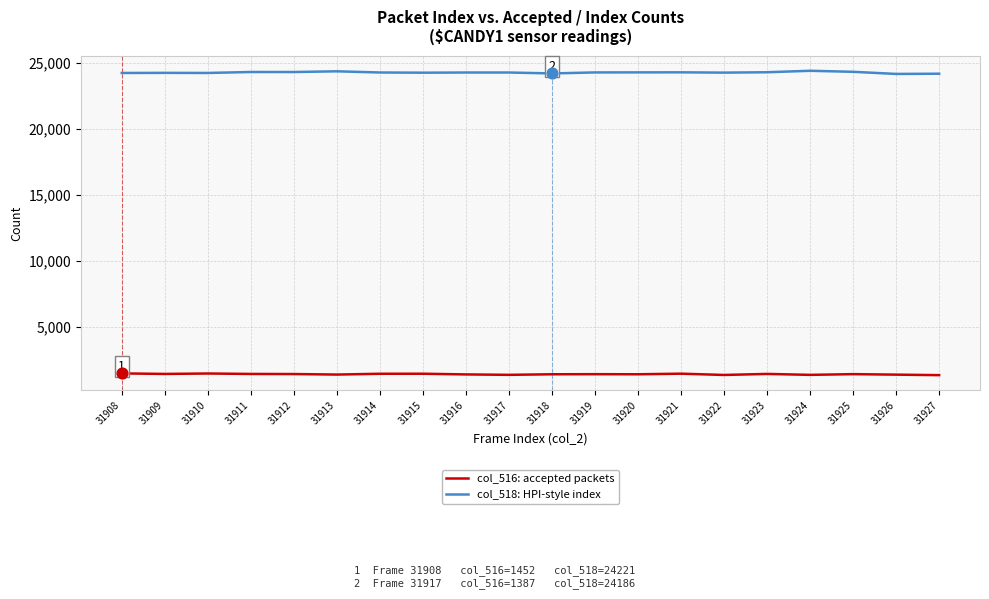

Is the value of col_518: HPI-style index at 31913 greater than the value of col_516: accepted packets at 31913?

Yes